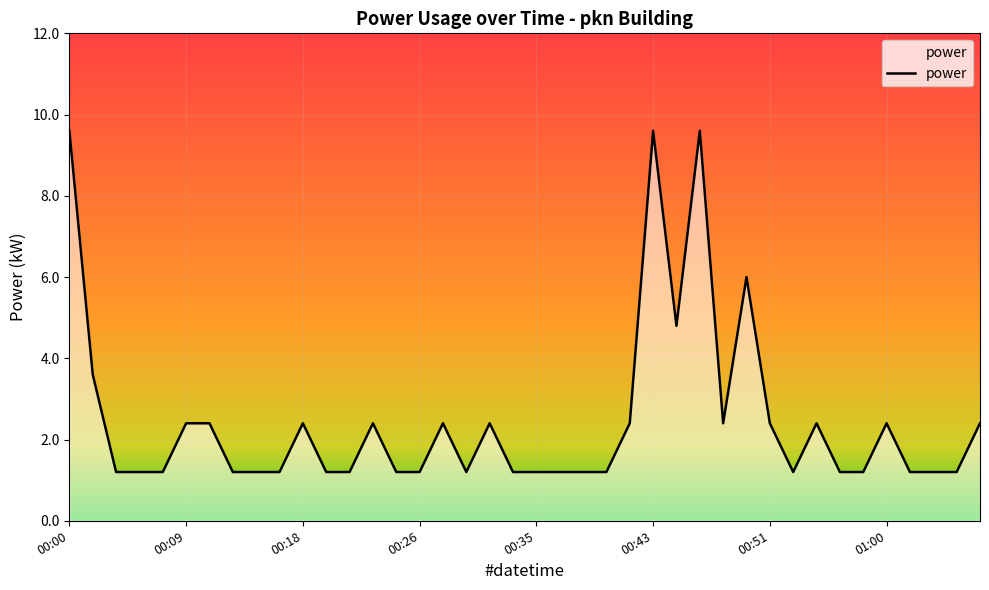

What is the maximum value shown in the chart?

9.6